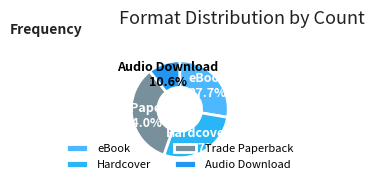

Count the number of slices in the pie.

4